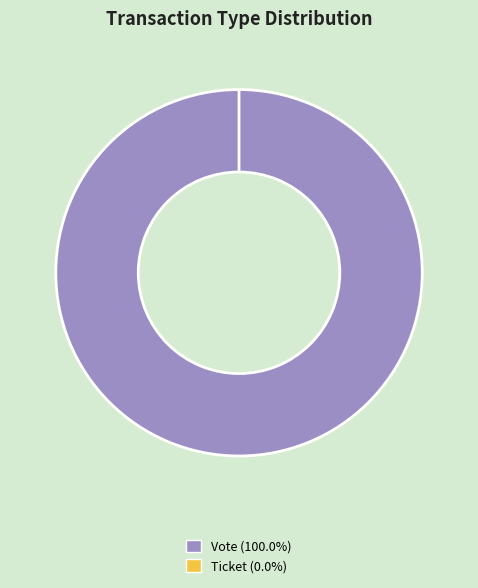

To the nearest percent, what is the difference between the Ticket and Vote slice percentages?

100%